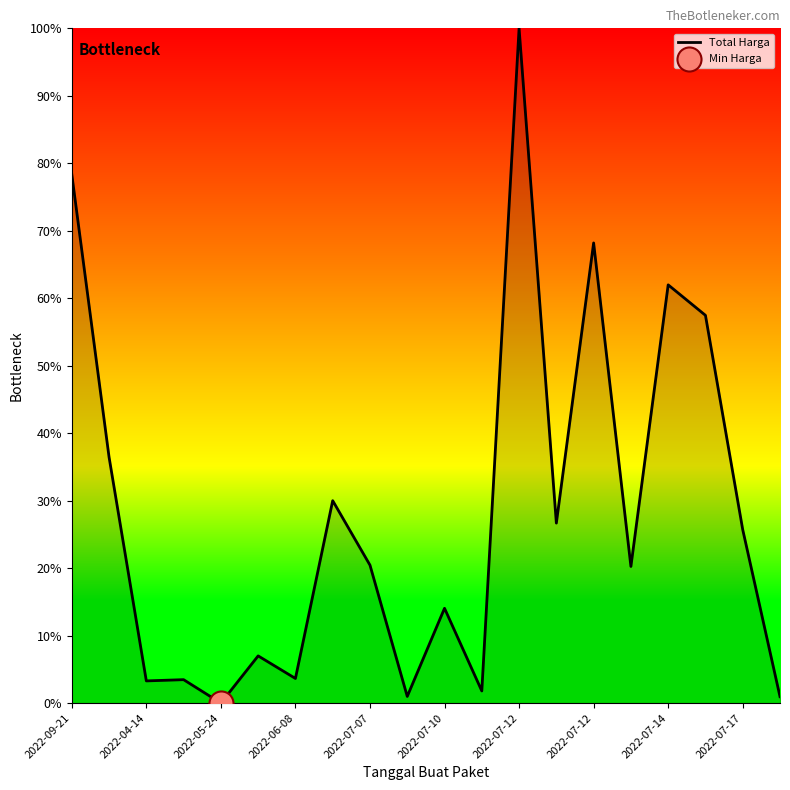

What is the maximum value shown in the chart?

100.0